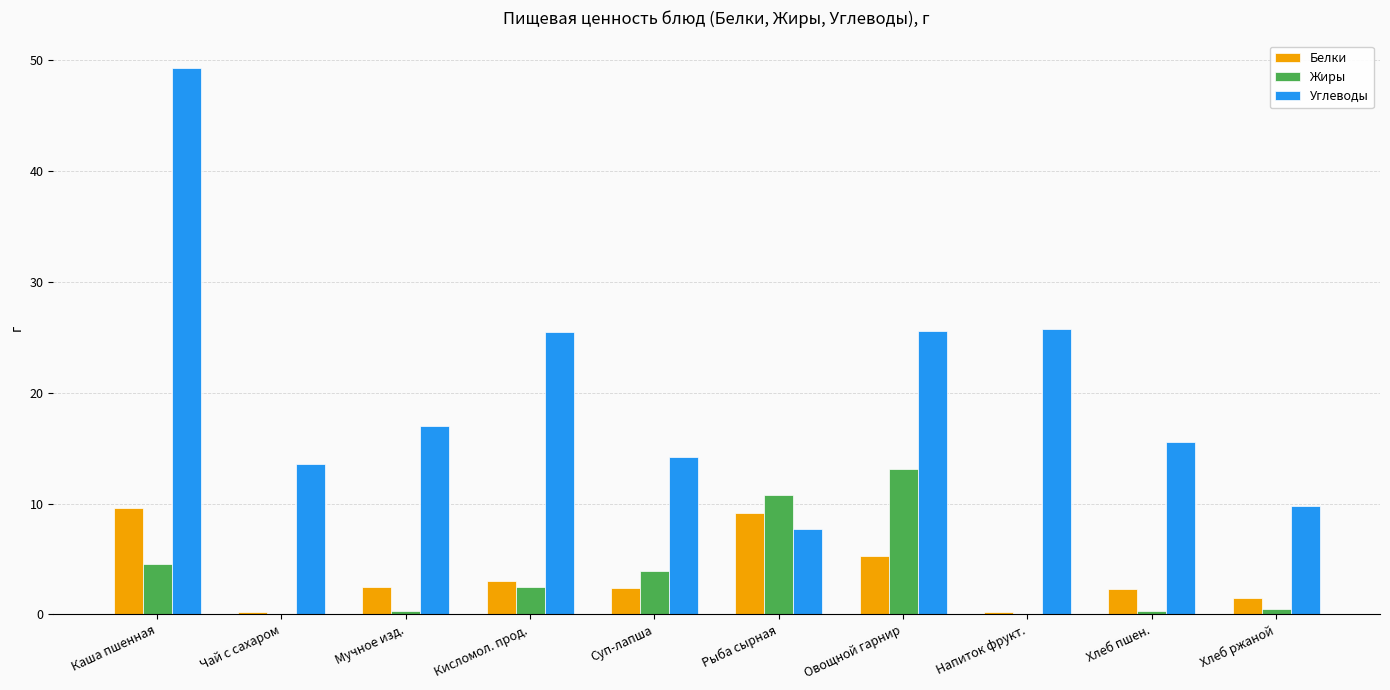

Which category has the highest value in the Жиры series?

Овощной гарнир